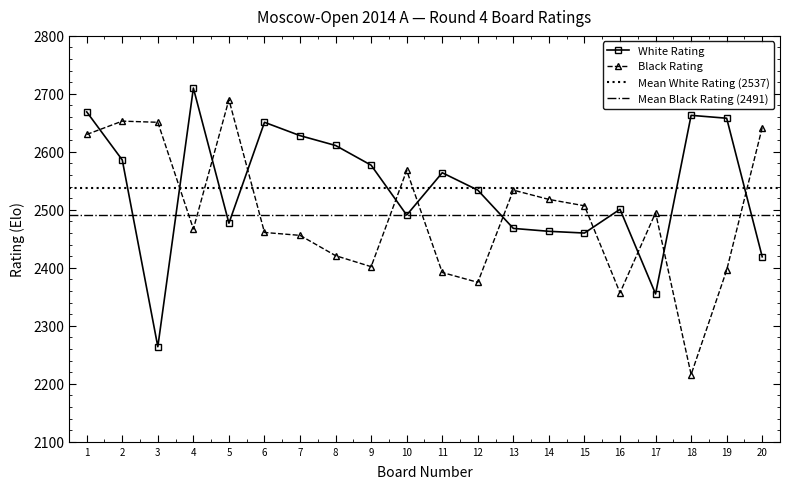

Count the number of categories in the chart.

20